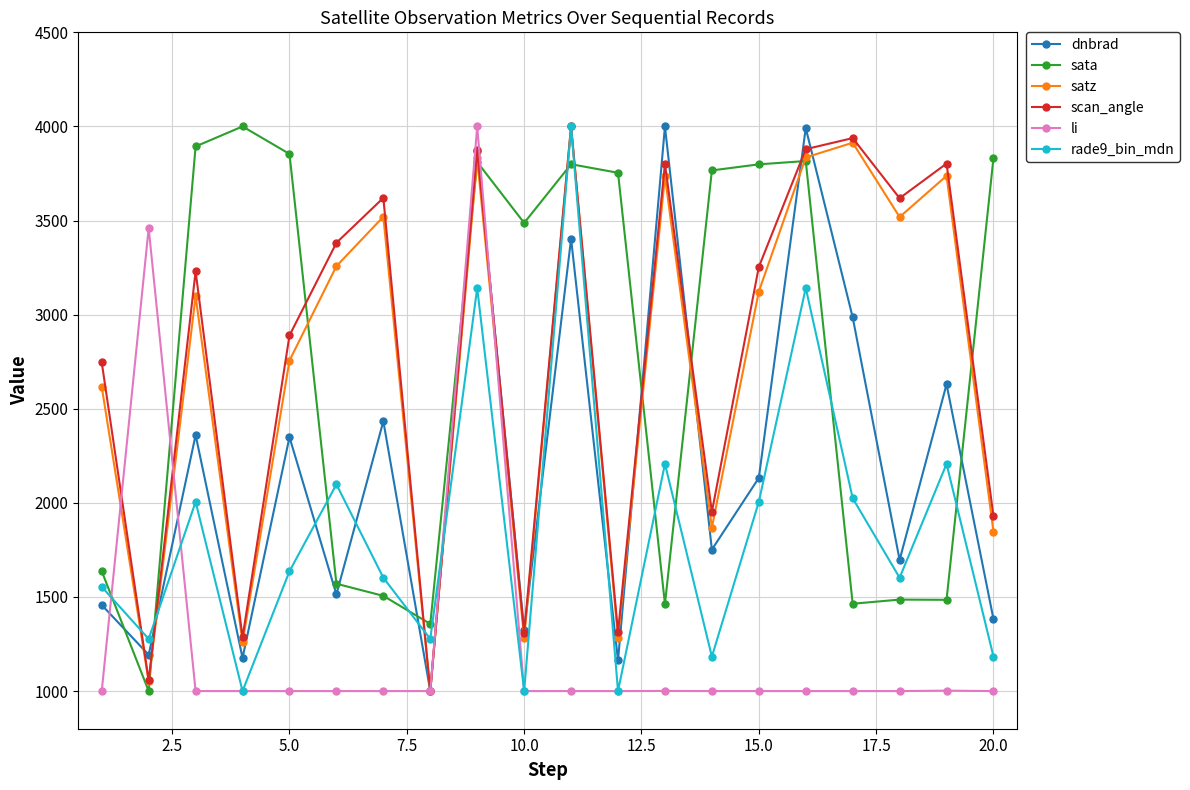

Is this an area chart (filled region under the line)?

No